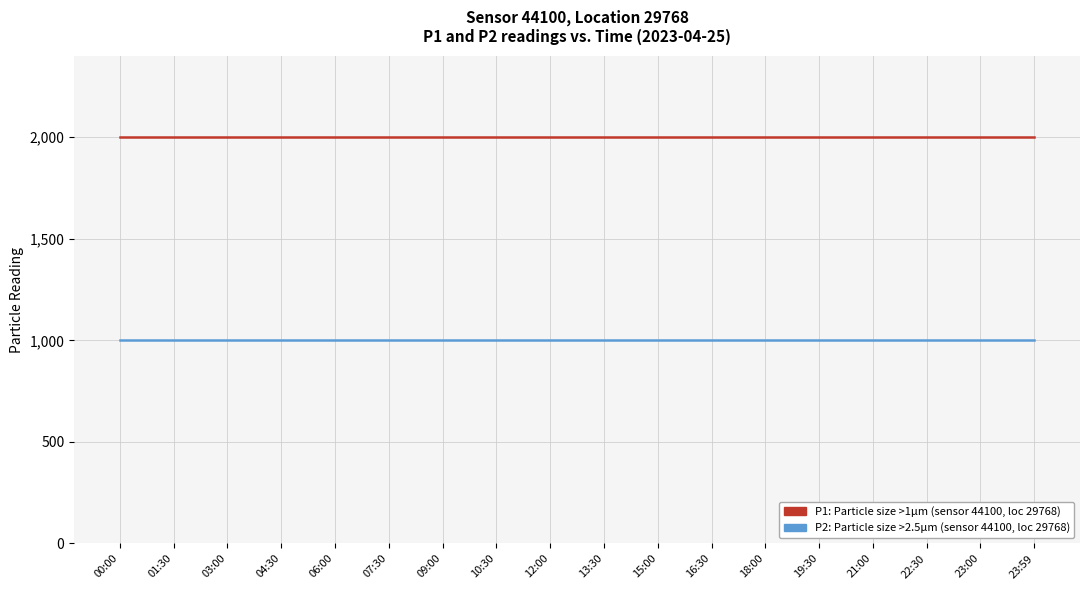

What value does the P1: Particle size >1µm (sensor 44100, loc 29768) series have at 01:30?

1999.9